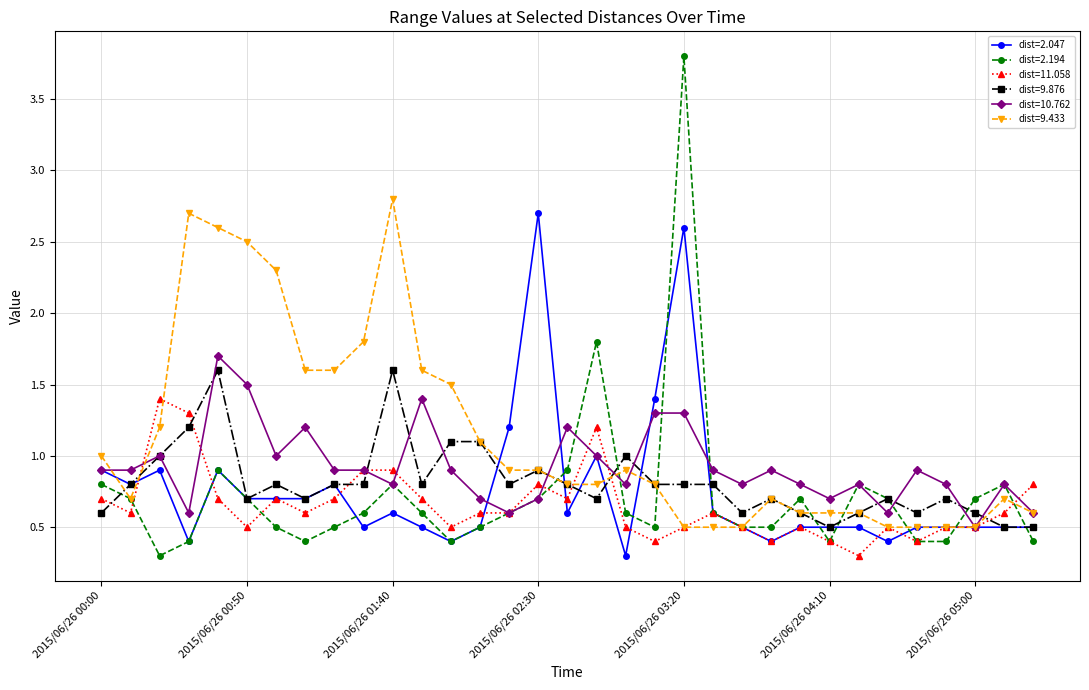

What is the greatest value displayed?

3.8